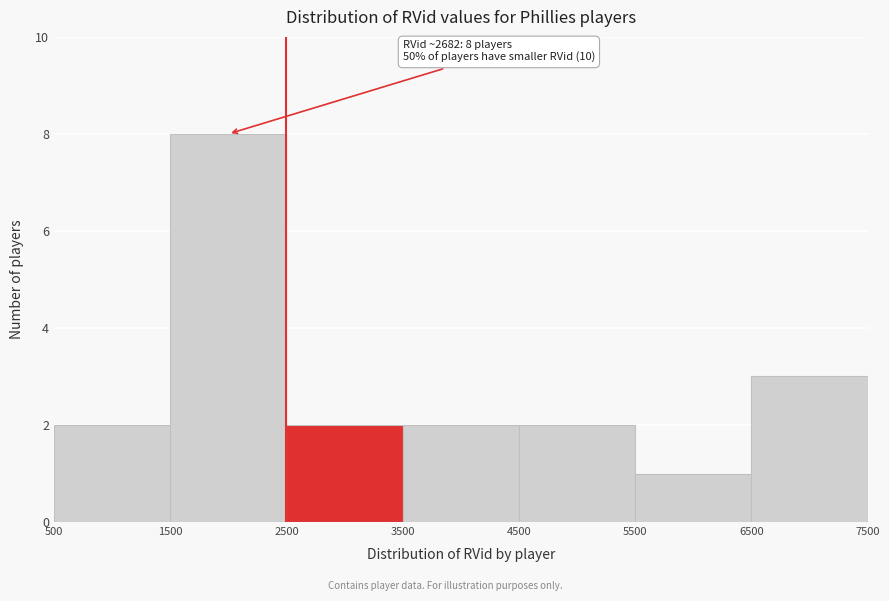

Which range on the x-axis has the tallest bar?

1500 to 2500